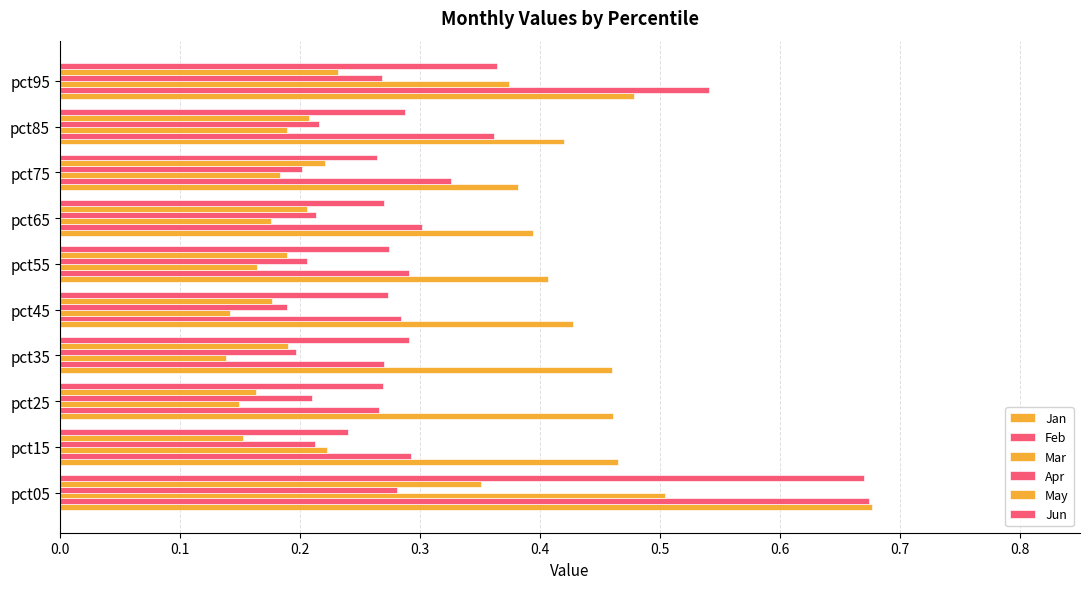

How many data points does each series have?

10